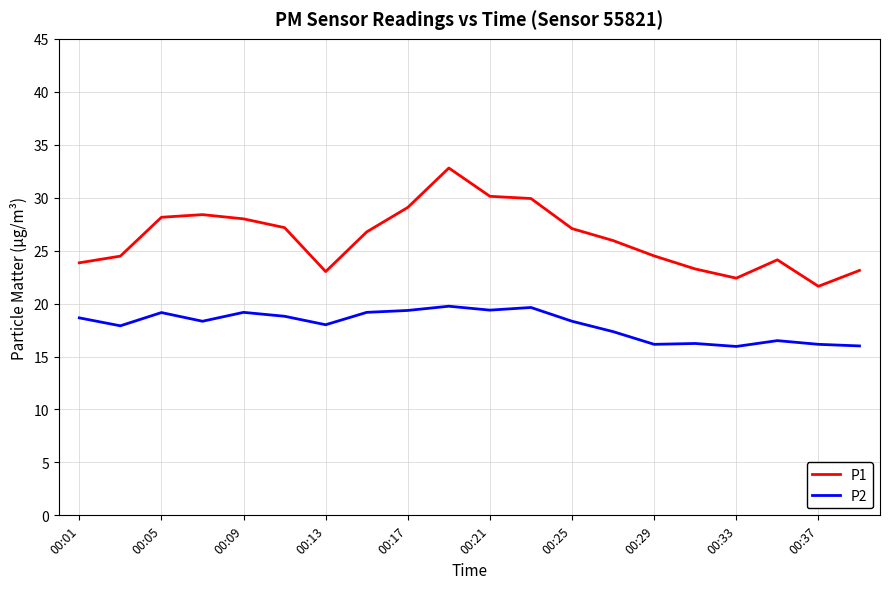

List the series in order of their peak value, lowest first.

P2, P1